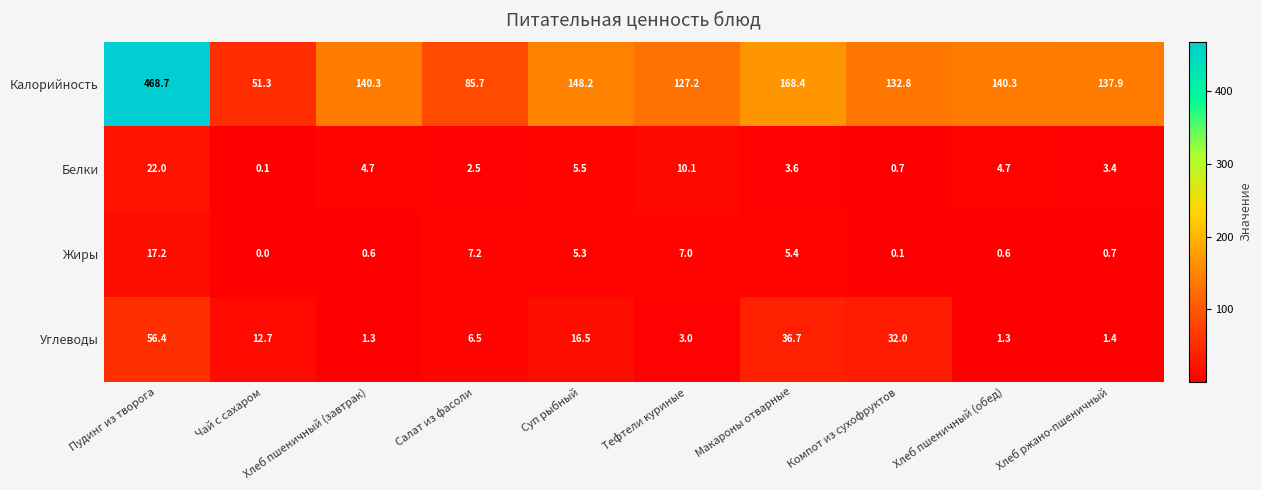

At which category is the sum across all series the highest?

Пудинг из творога